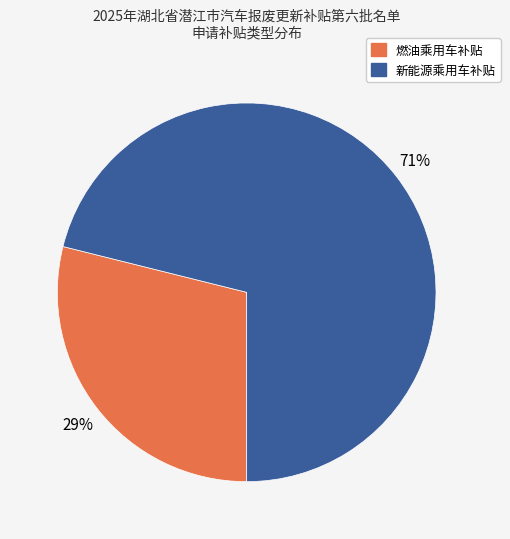

What is the smallest slice in the pie chart?

燃油乘用车补贴